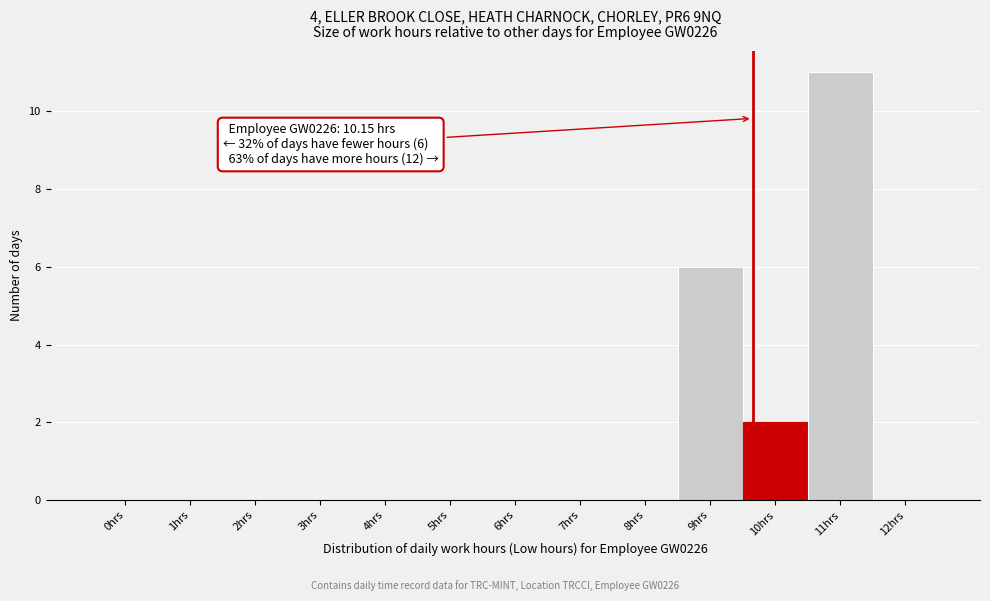

Reading left to right, what are all the values shown in this chart?

0hrs=0	1hrs=0	2hrs=0	3hrs=0	4hrs=0	5hrs=0	6hrs=0	7hrs=0	8hrs=0	9hrs=6	10hrs=2	11hrs=11	12hrs=0